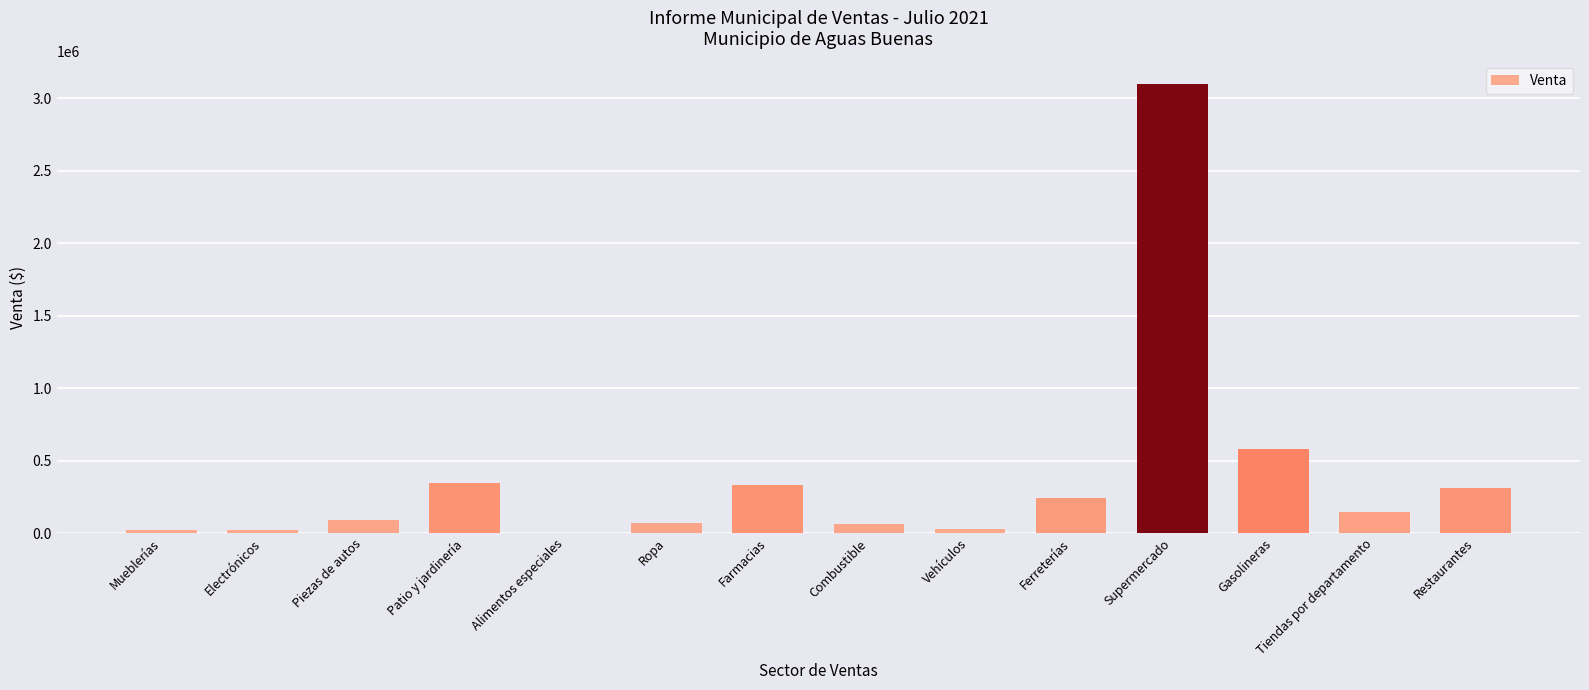

At which category does the chart reach its peak across all series?

Supermercado